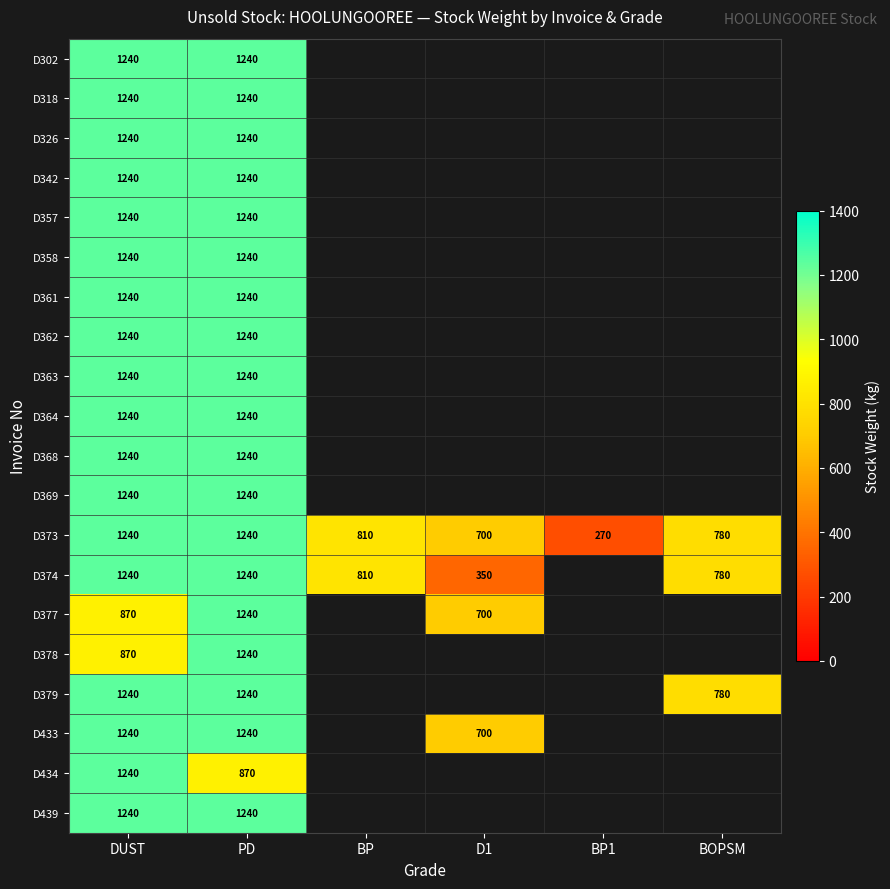

What is the spread (max minus min) of values at PD?

370